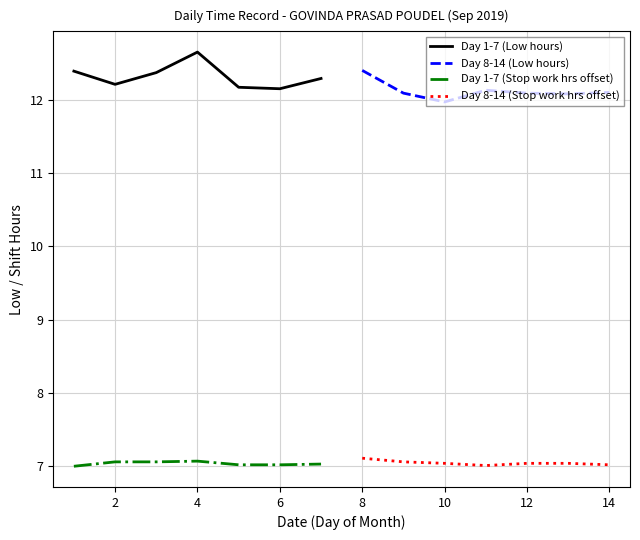

True or false: Day 1-7 (Stop work hrs offset) has a value of 1.7 at 4.

False